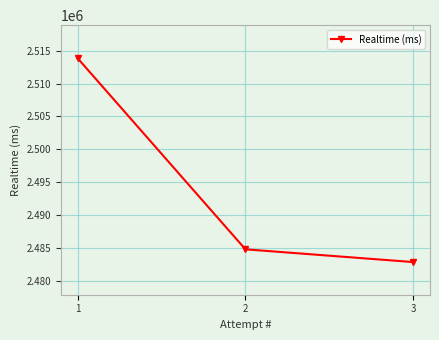

Where is the data nearest to the value 2498353?

2